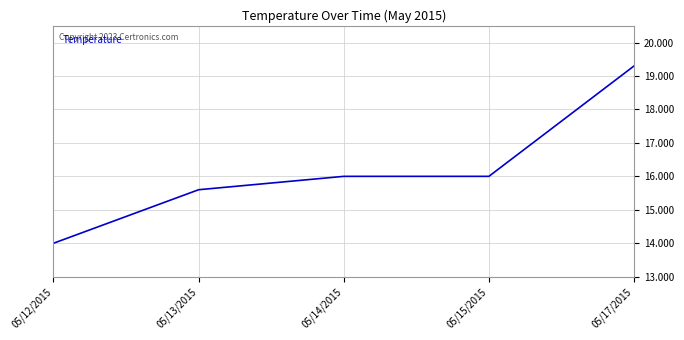

What is the sum of the values at 05/15/2015 and 05/17/2015?

35.3